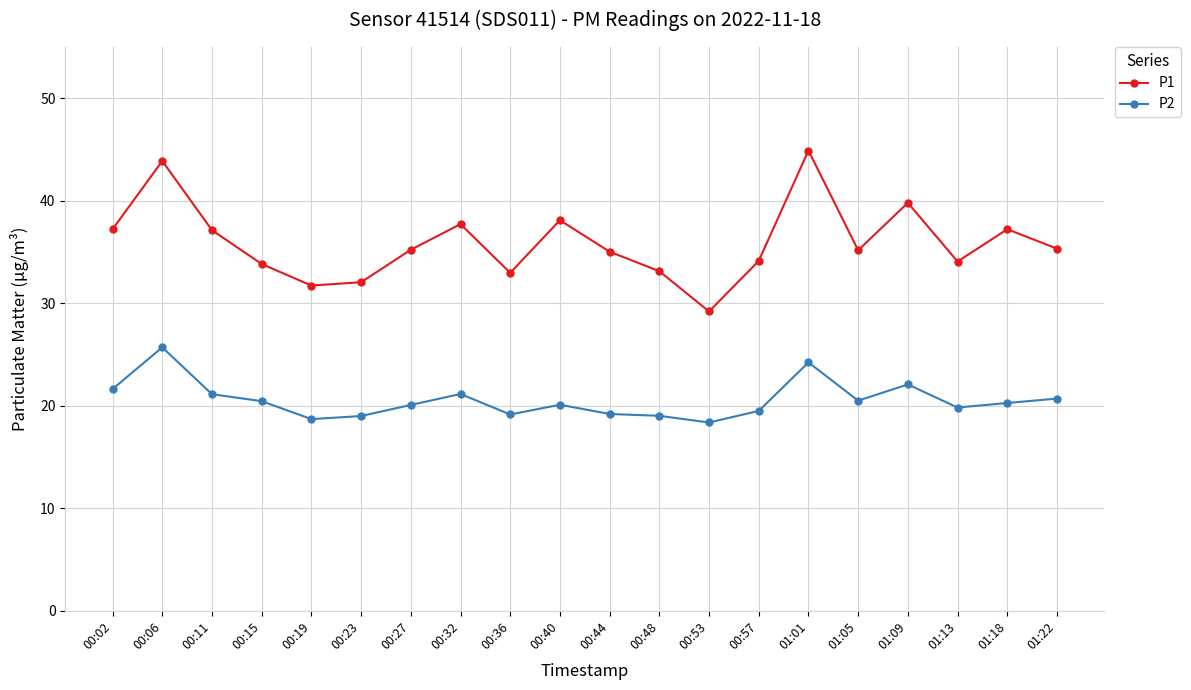

List the series in order of their overall mean, highest first.

P1, P2